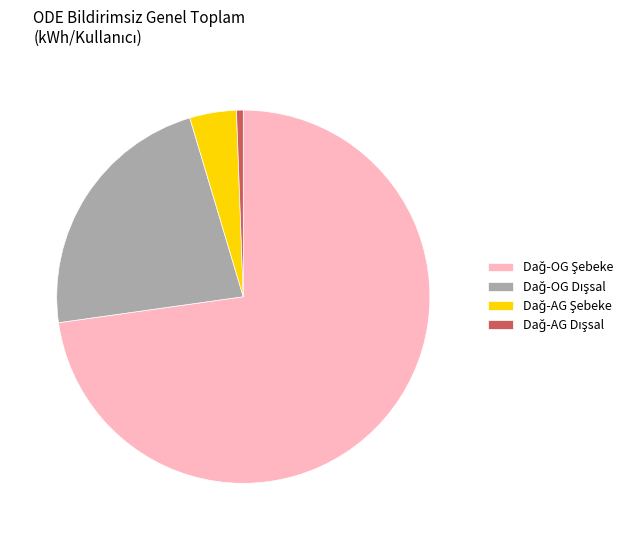

Is there a majority slice in this chart?

Yes